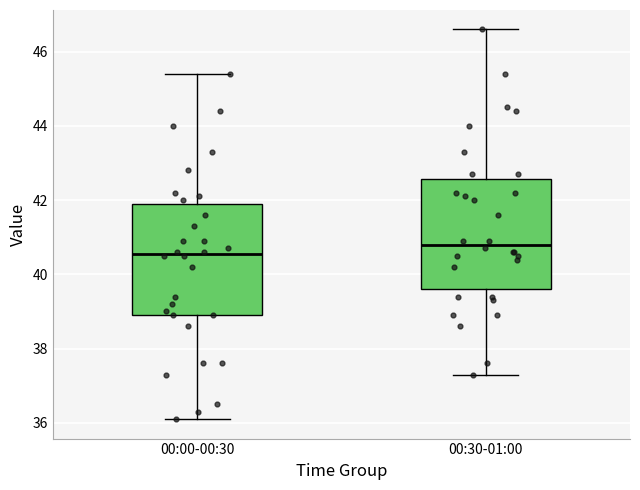

Which box has the highest median line?

00:30-01:00